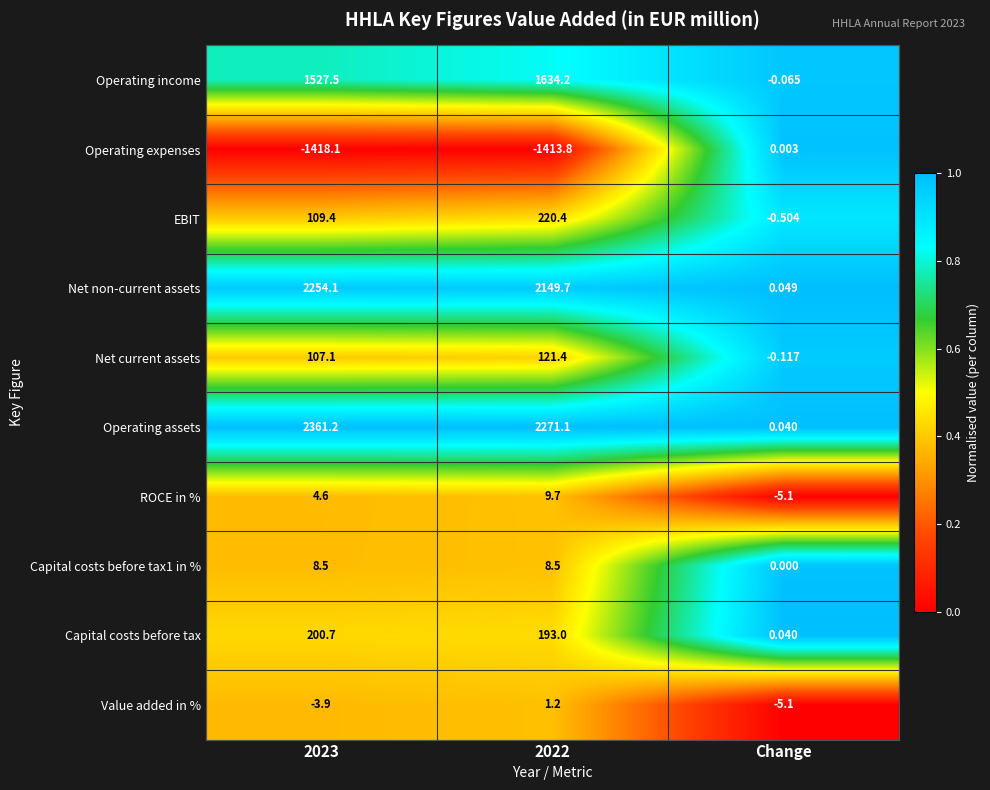

List the series in order of their peak value, highest first.

Operating assets, Net non-current assets, Operating income, EBIT, Capital costs before tax, Net current assets, ROCE in %, Capital costs before tax1 in %, Value added in %, Operating expenses